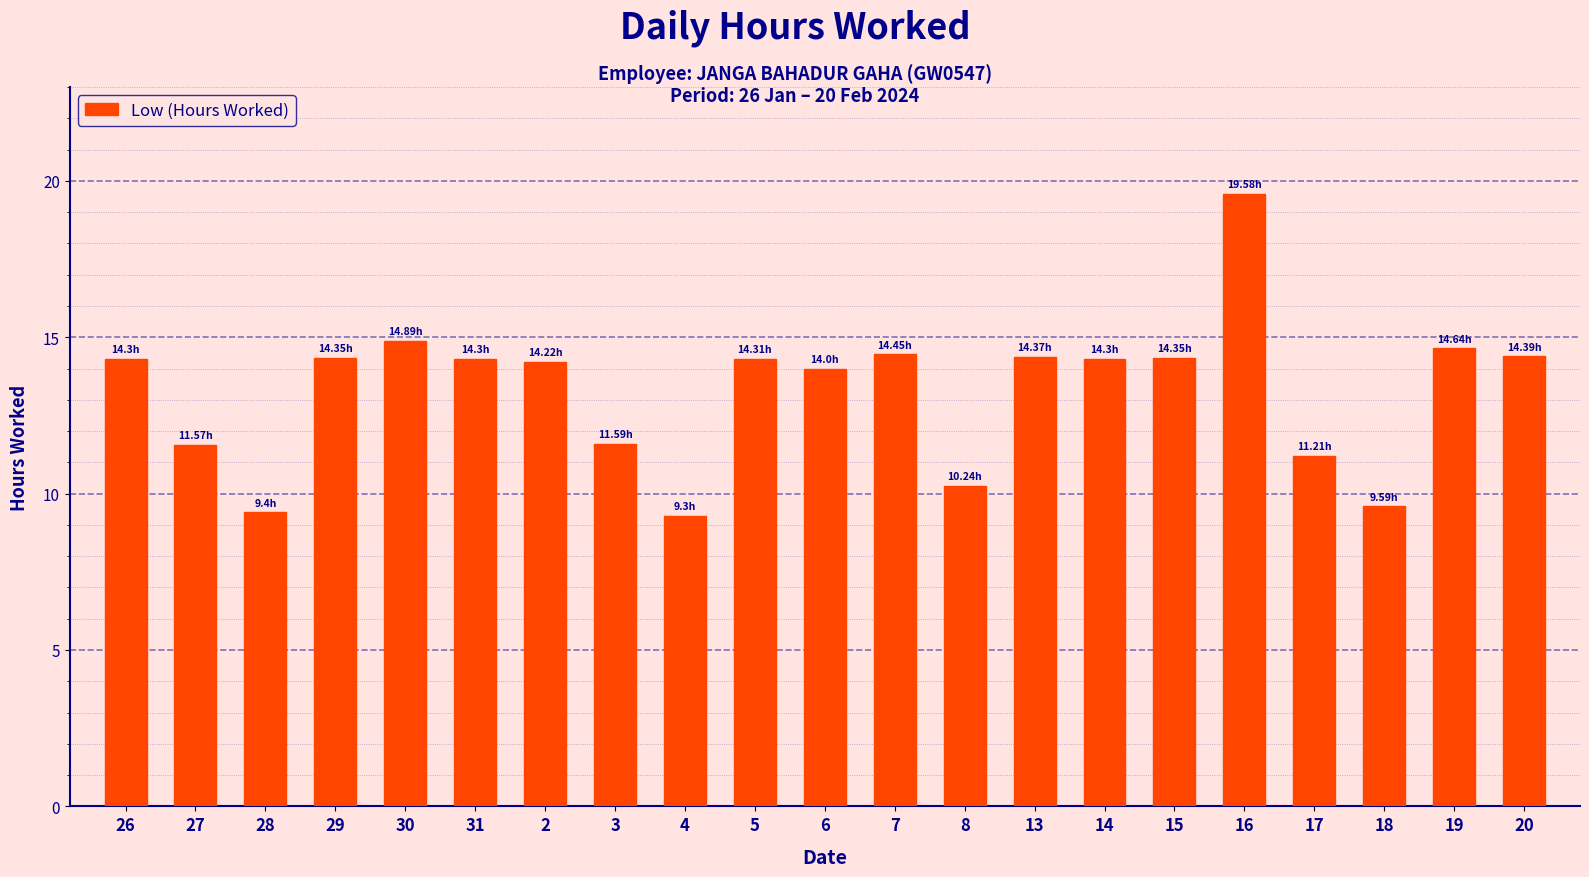

Which has a higher value, 26 or 17?

26